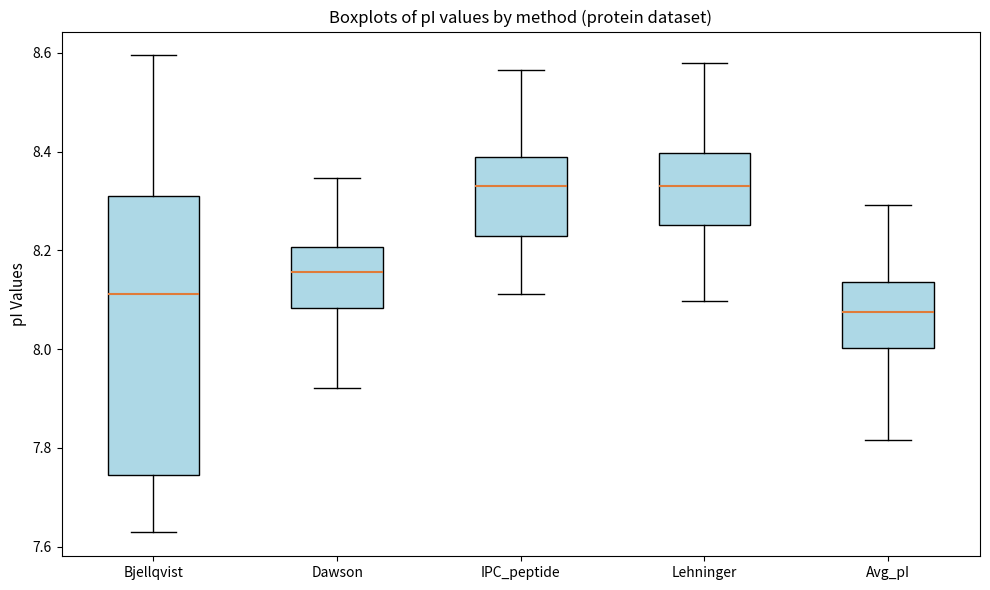

Reading left to right, read every box against the y-axis: the position of its median line, the range the box covers, and the ends of its whiskers. The values are not printed on the chart, so give them approximately, as read against the axis.

Bjellqvist: median 8.12, box 7.74 to 8.30, whiskers 7.62 to 8.60
Dawson: median 8.16, box 8.08 to 8.20, whiskers 7.92 to 8.34
IPC_peptide: median 8.34, box 8.22 to 8.40, whiskers 8.12 to 8.56
Lehninger: median 8.34, box 8.26 to 8.40, whiskers 8.10 to 8.58
Avg_pI: median 8.08, box 8.00 to 8.14, whiskers 7.82 to 8.30